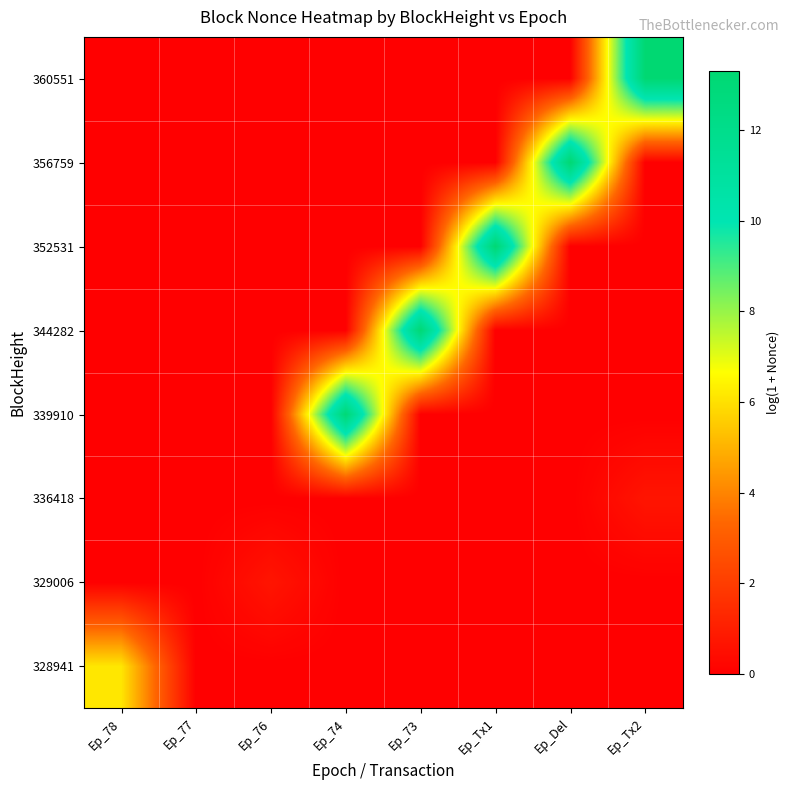

Between Ep_76 and Ep_77, which is larger?

Ep_76